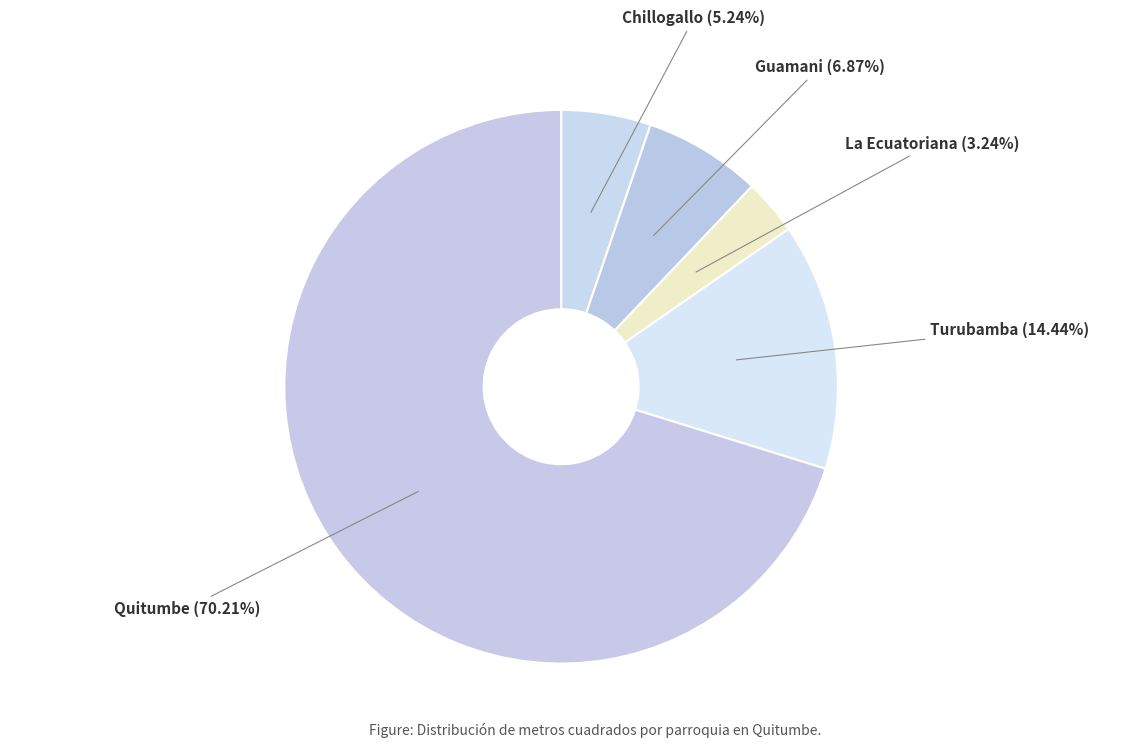

How many segments does this pie chart have?

5